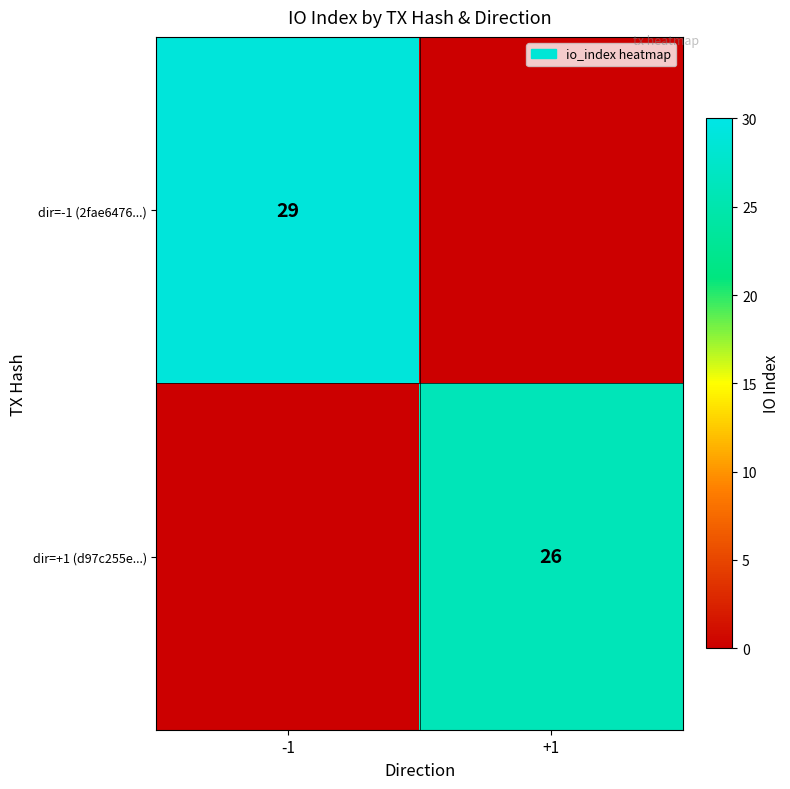

At how many categories does at least one series exceed 25?

2